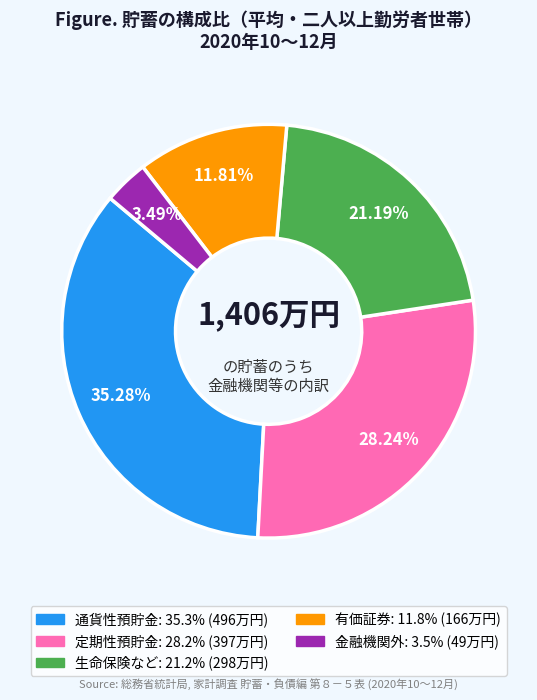

The 定期性預貯金 slice represents 28% of the pie. True or false?

True